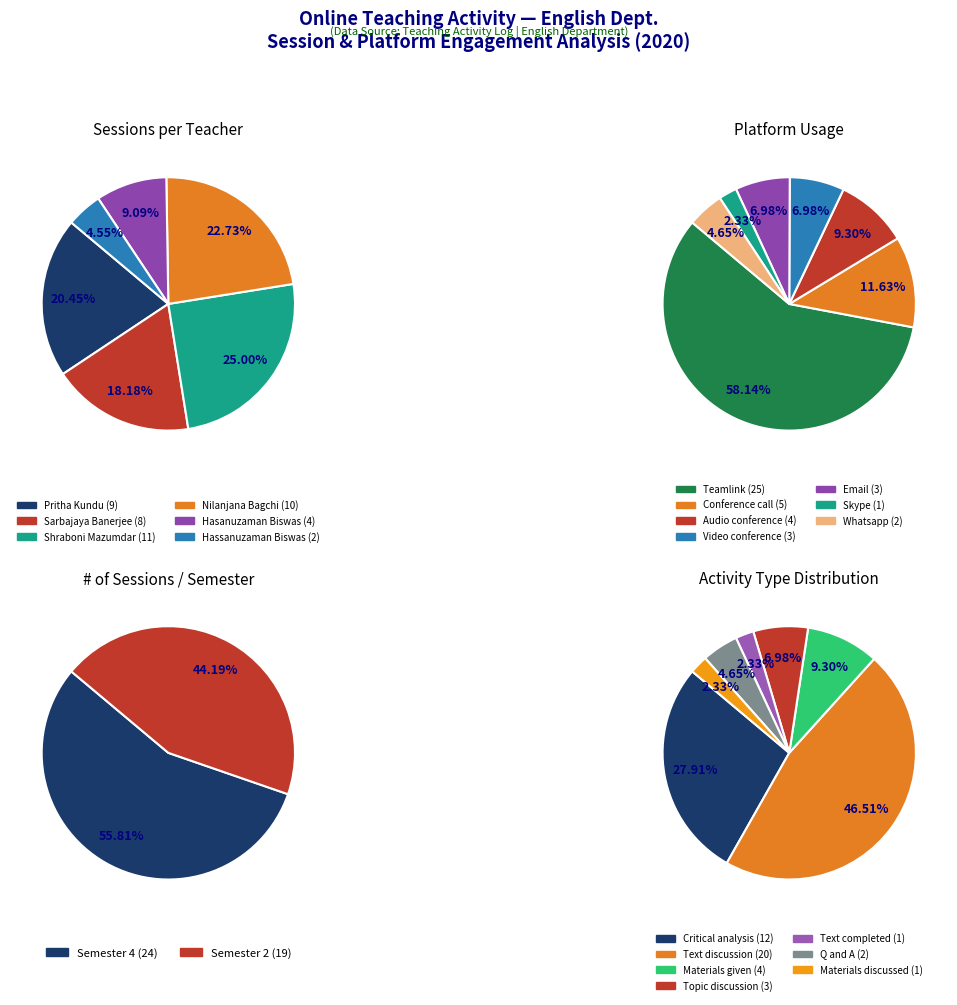

What is the ratio of the value at Hasanuzaman Biswas to the value at Nilanjana Bagchi?

0.4